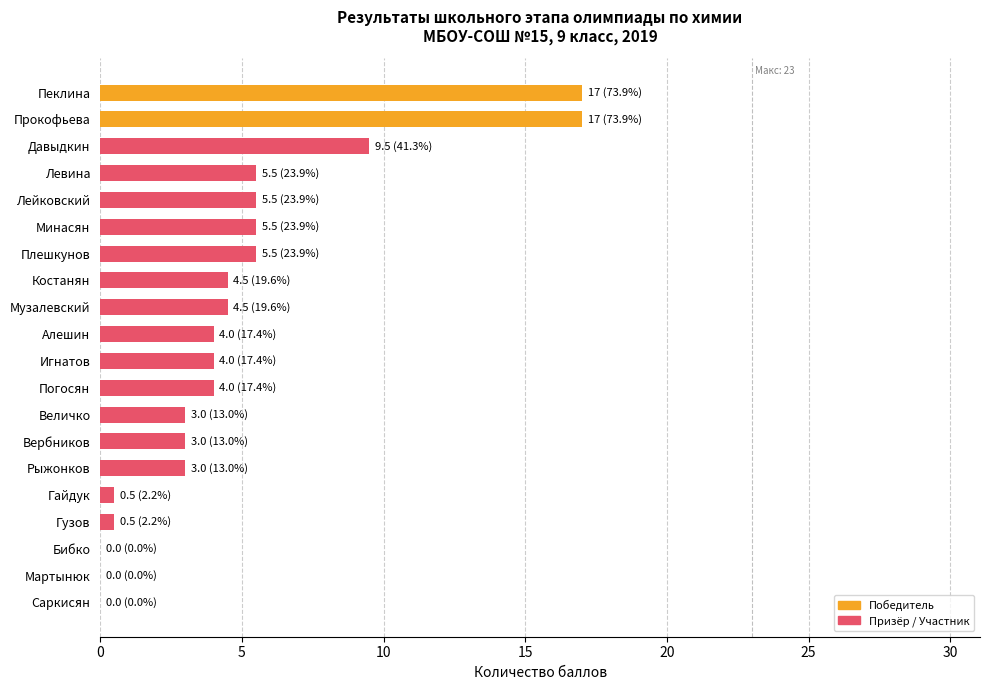

What is the sum of all values?

96.5